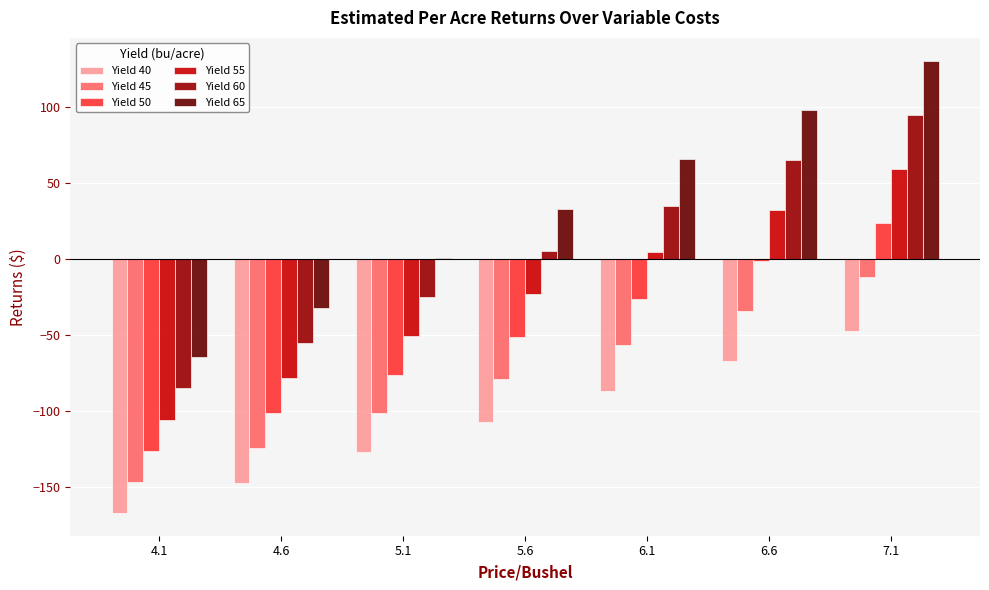

Which series has the largest total across all categories?

Yield 65